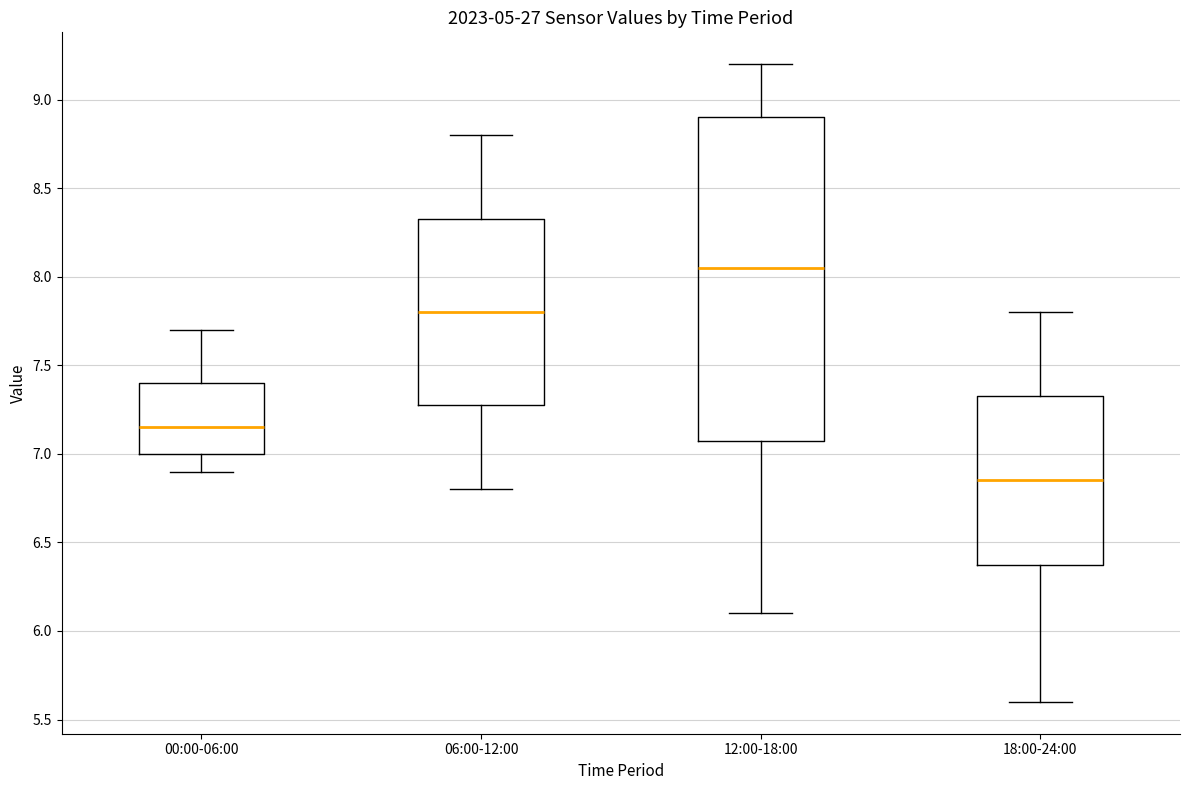

Which box has the highest median line?

12:00-18:00